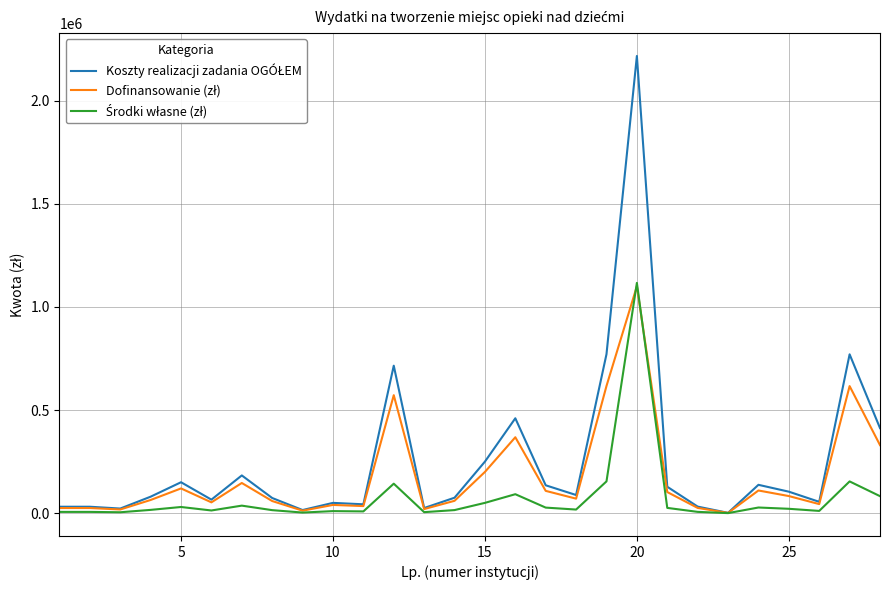

What is the maximum value shown in the chart?

2216332.0